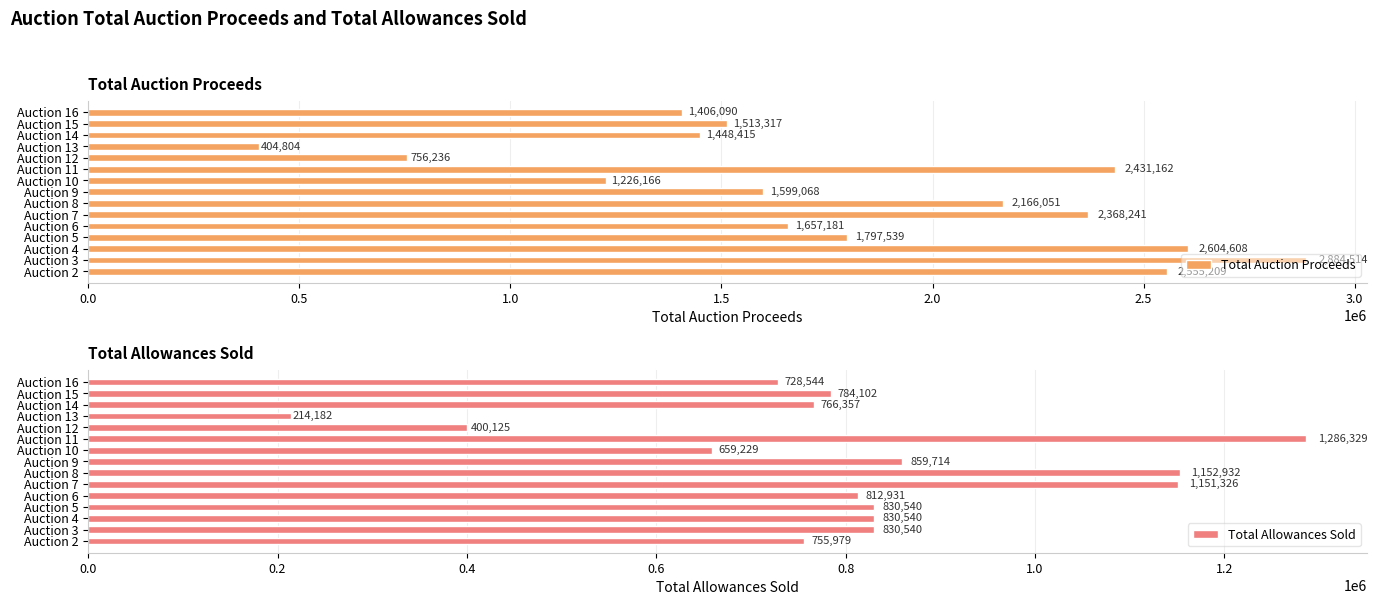

What is the minimum value shown in the chart?

214182.0